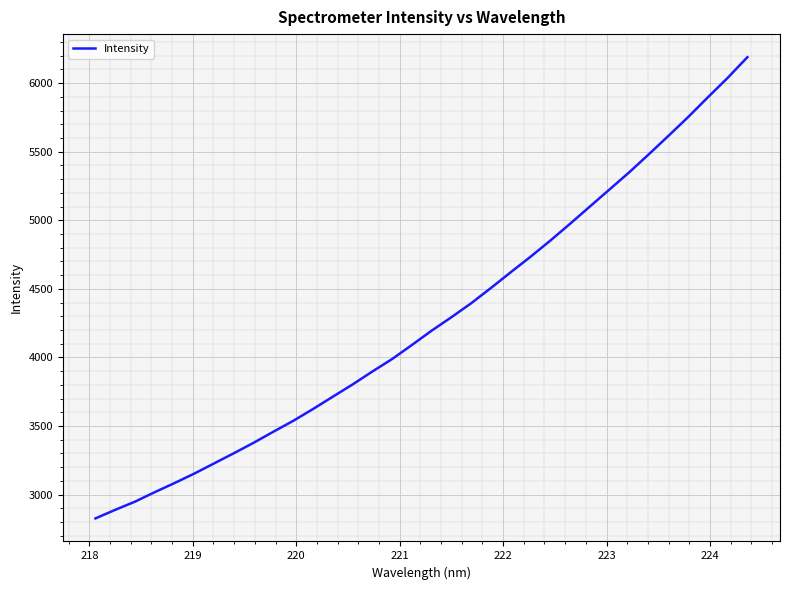

What is the maximum value shown in the chart?

6188.8